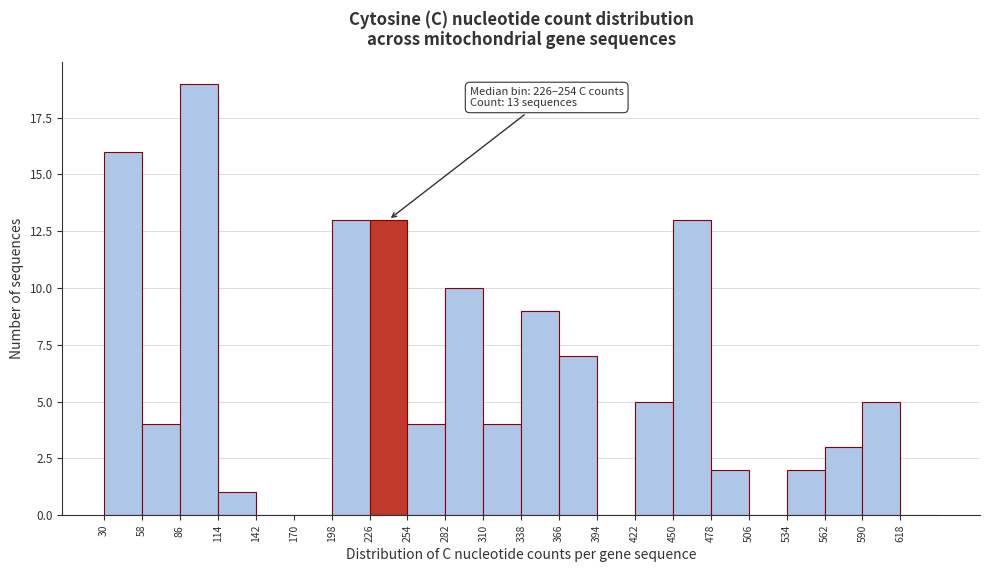

Over which range of the x-axis is the bar tallest?

86 to 114